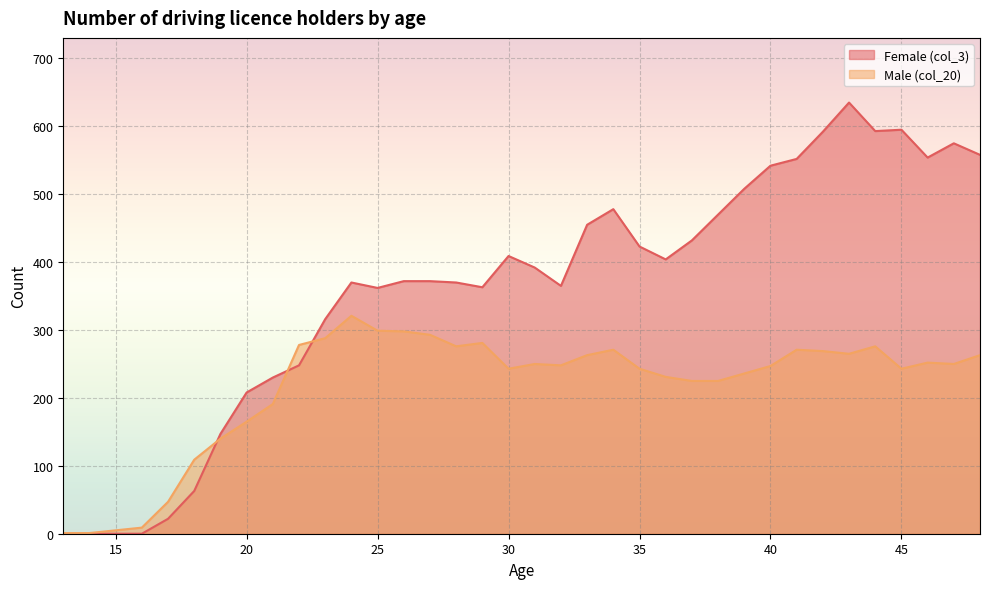

At which label does Female (col_3) reach its minimum?

13